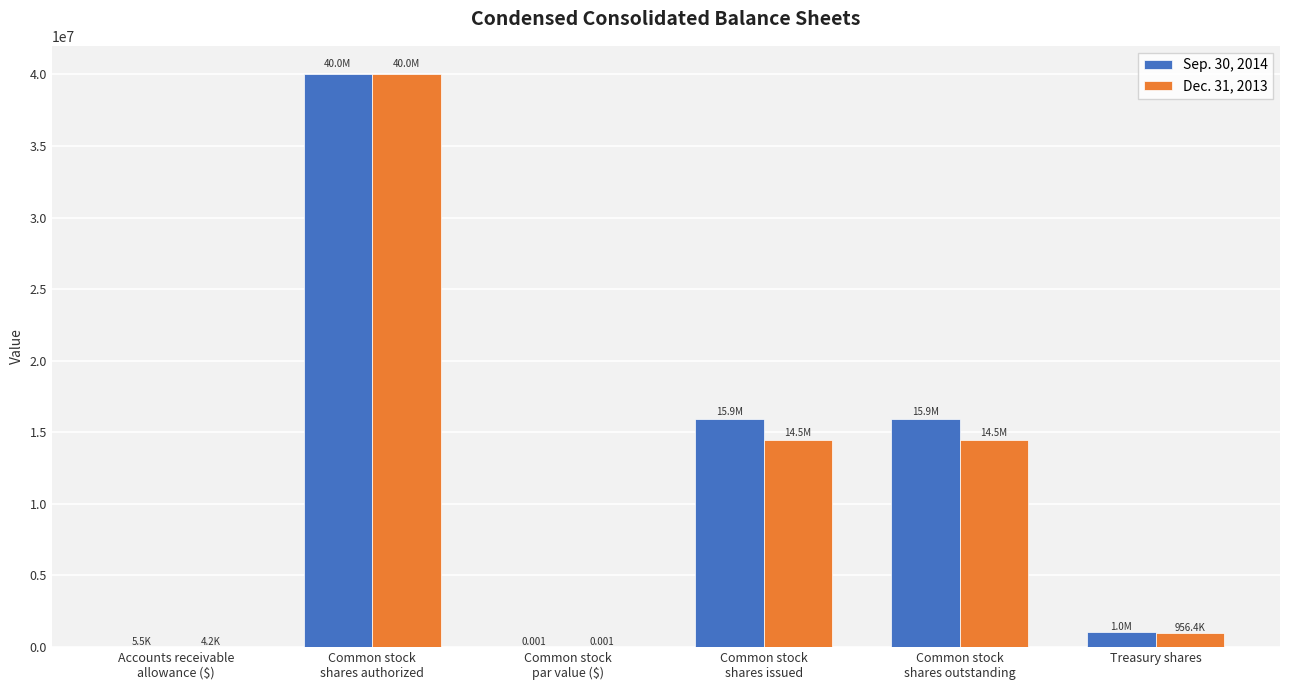

Are the bars grouped side by side (vs. stacked)?

Yes